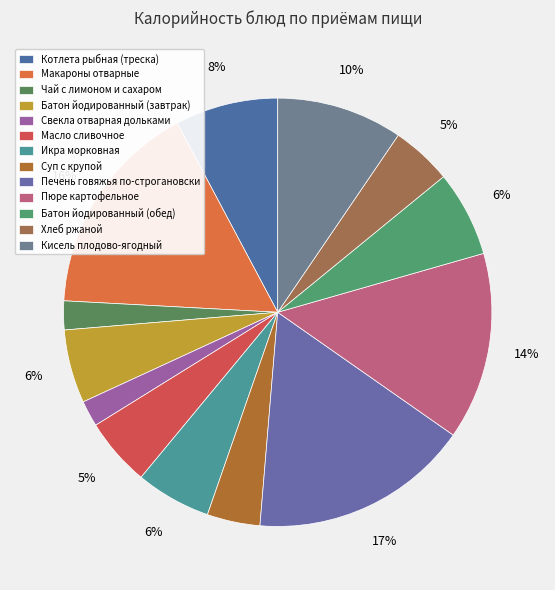

Is there any slice that represents more than half of the pie?

No